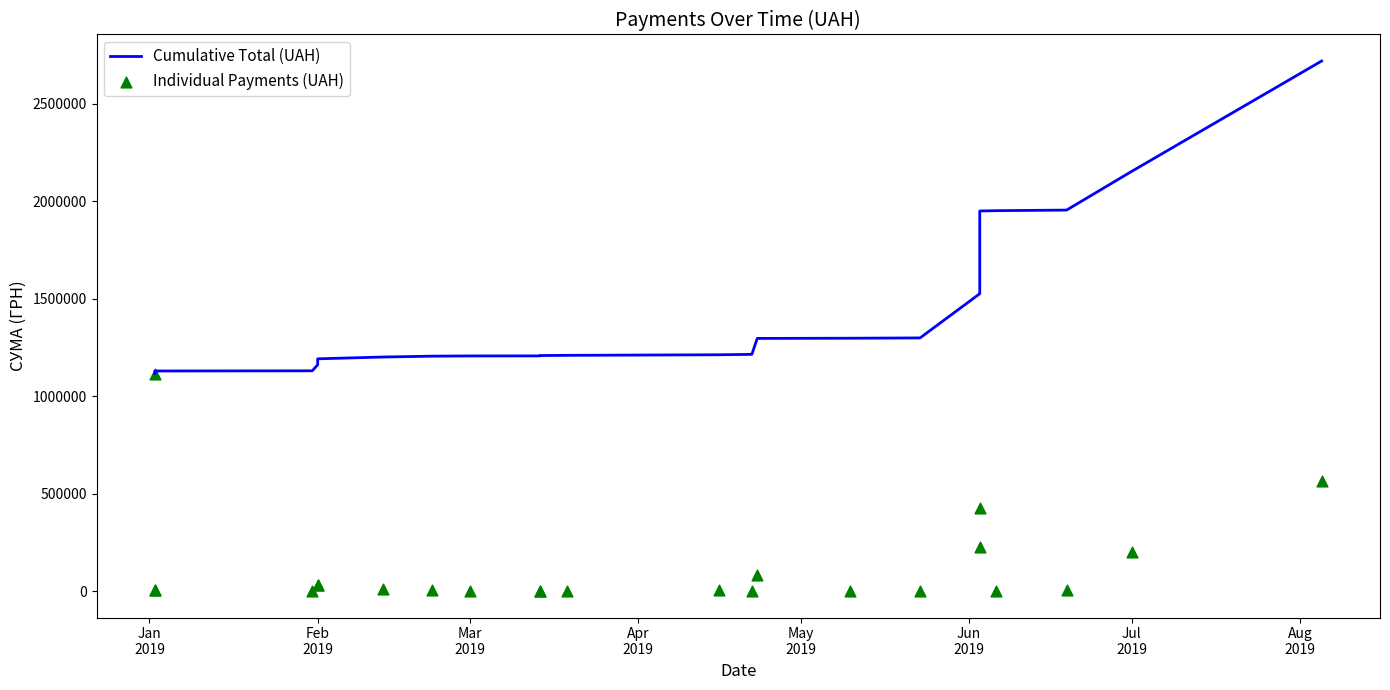

At how many categories does at least one series exceed 1213191?

10